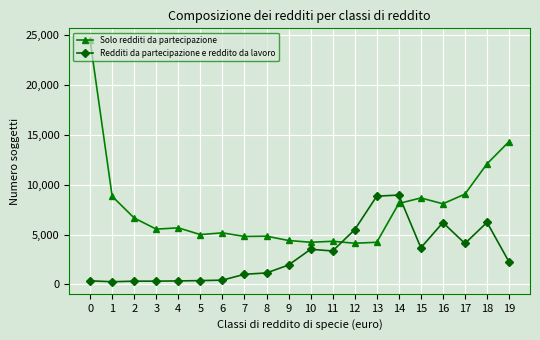

What value does the Redditi da partecipazione e reddito da lavoro series have at 14, to the nearest 50?

8950